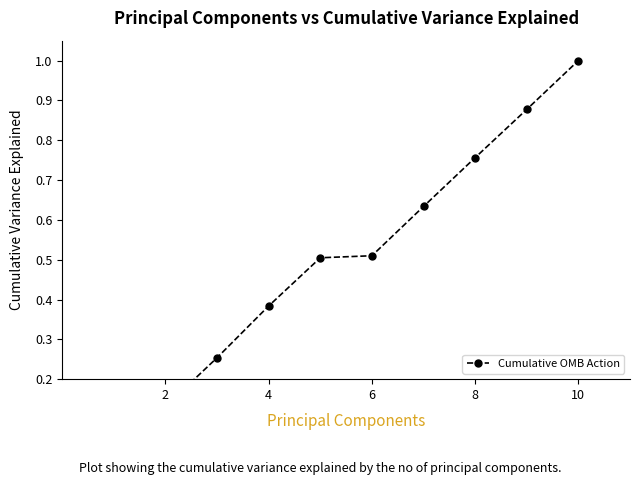

Is this an area chart (filled region under the line)?

No